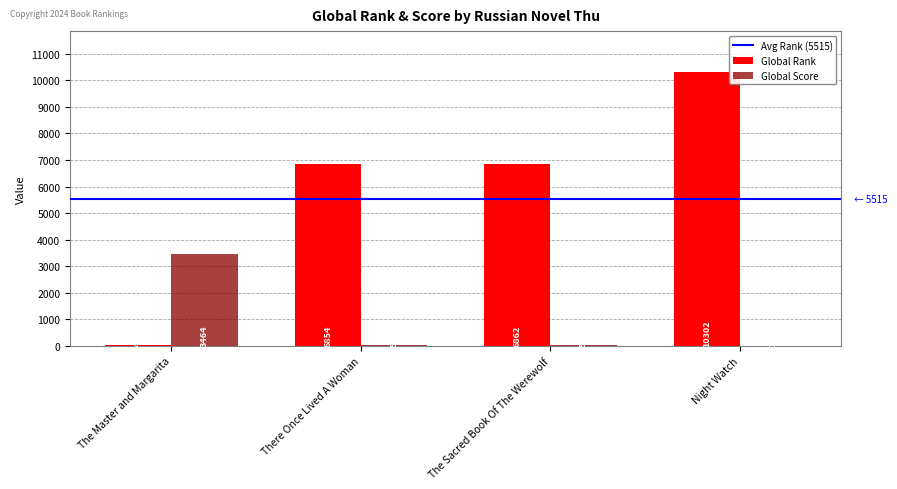

Which series changed the most between There Once Lived A Woman and Night Watch?

Global Rank